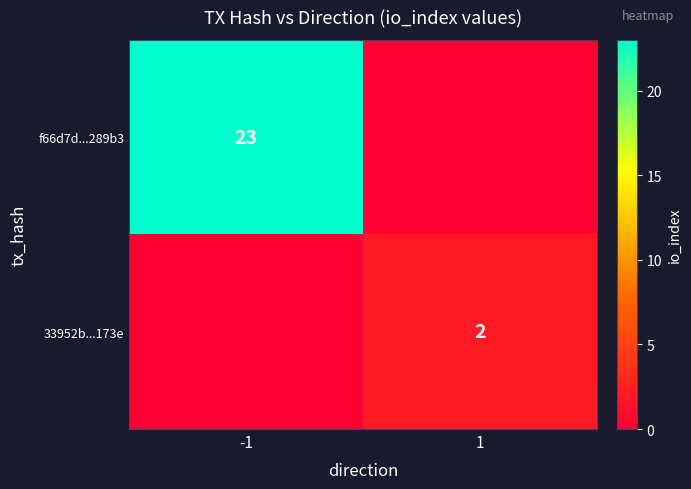

The value of f66d7d...289b3 at -1 is 14. True or false?

False